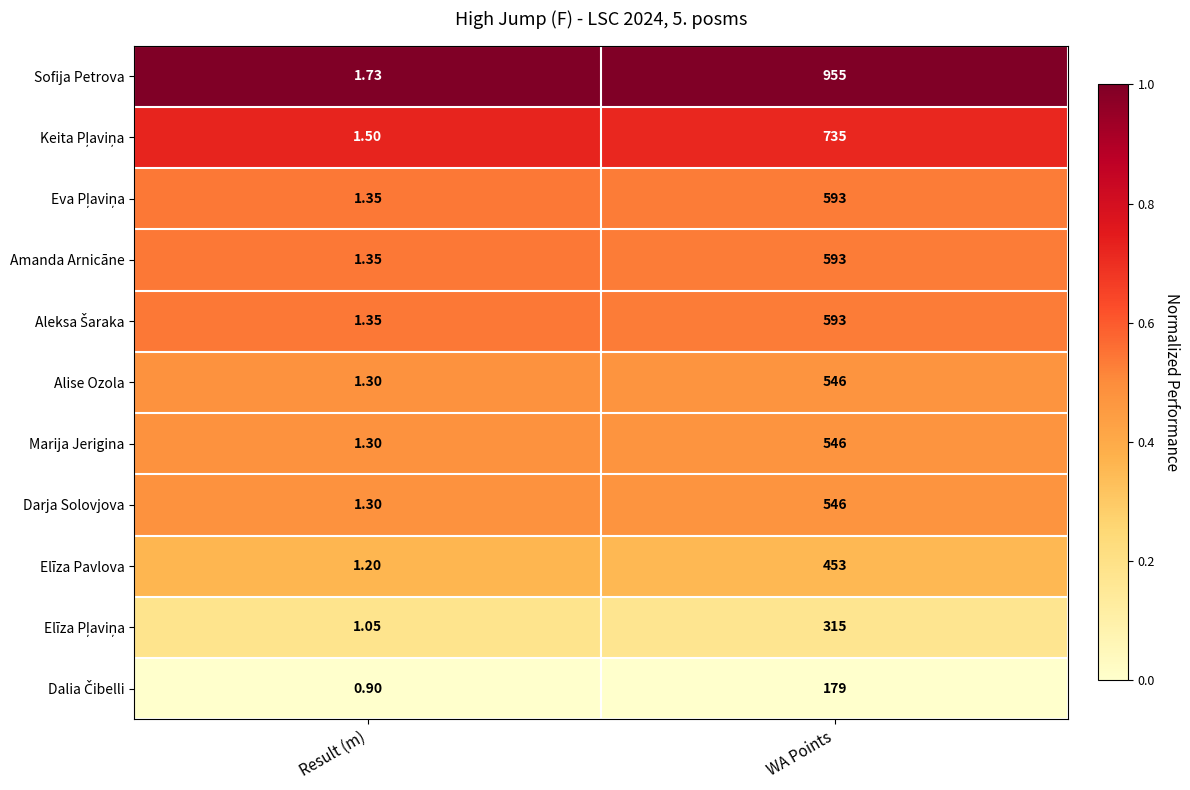

Which category has the highest value in the Marija Jerigina series?

WA Points